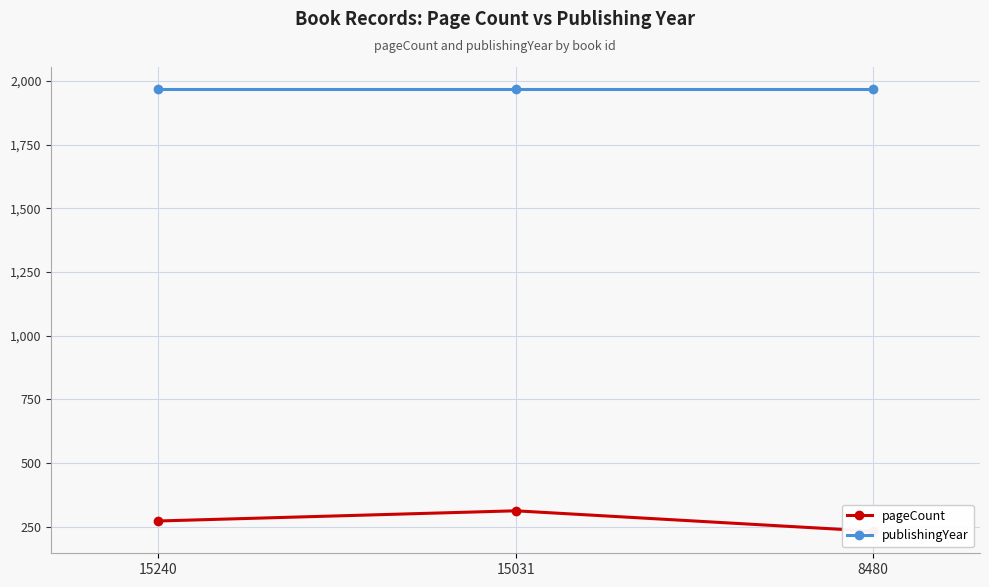

Which series has the largest total across all categories?

publishingYear